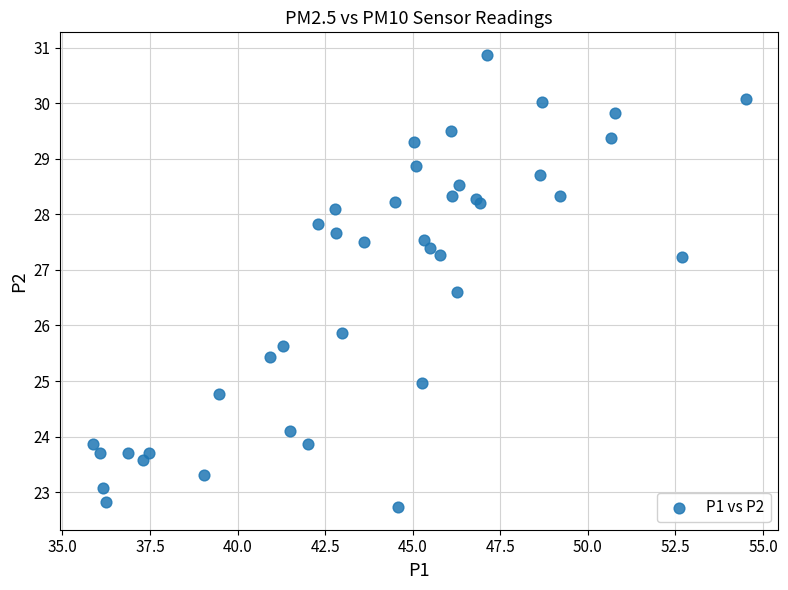

What Y value in the scatter plot is closest to 26?

25.9